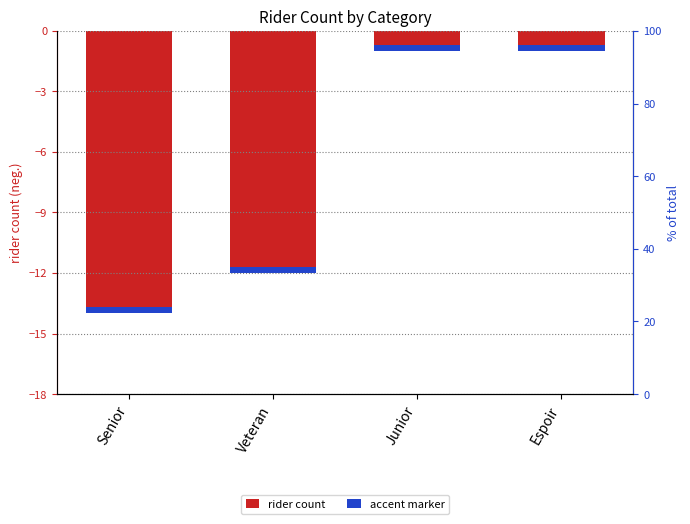

Is it true that the value at Junior is -1?

True